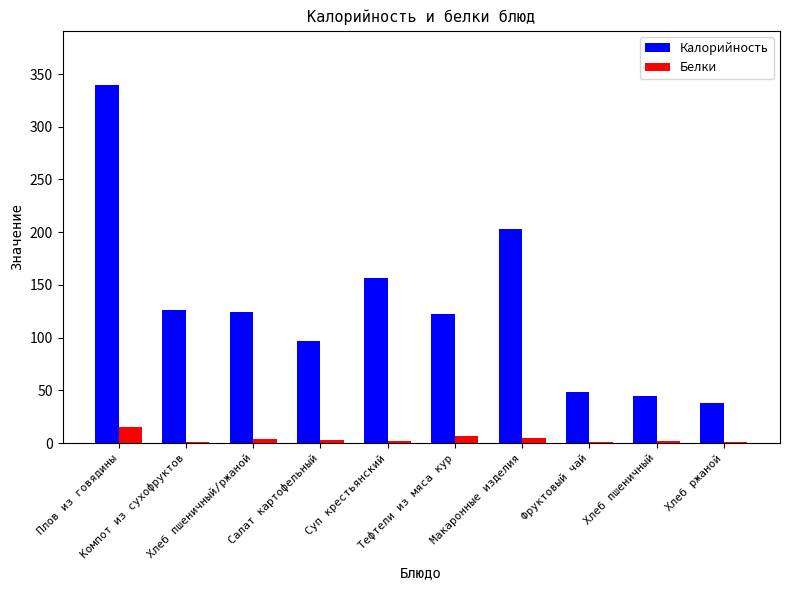

Does the chart contain stacked bars?

No